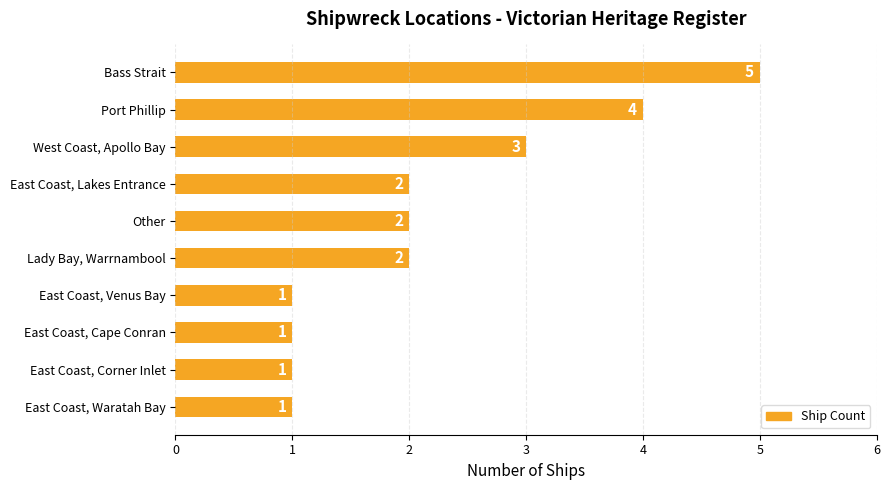

True or false: the data shows 5 at Bass Strait.

True